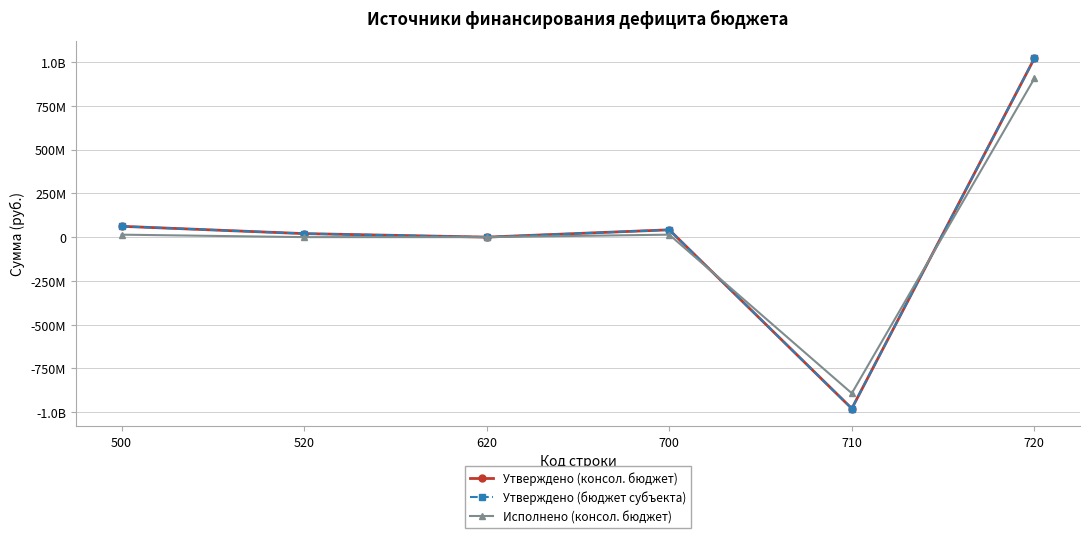

How many values in the Исполнено (консол. бюджет) series exceed 13990869?

3